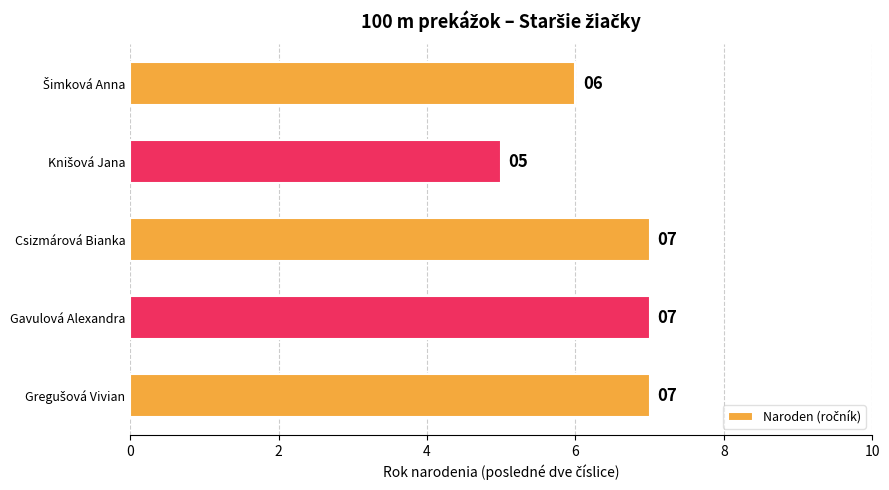

What is the minimum value shown in the chart?

5